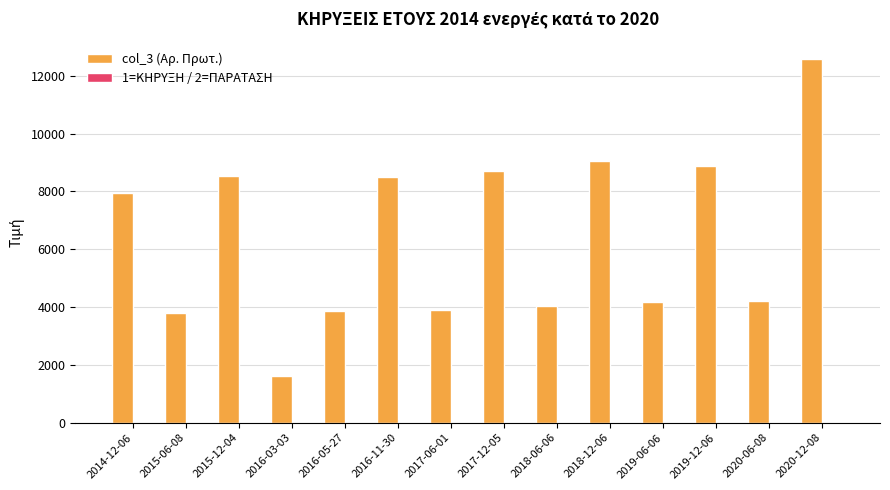

How many groups of bars are there?

14